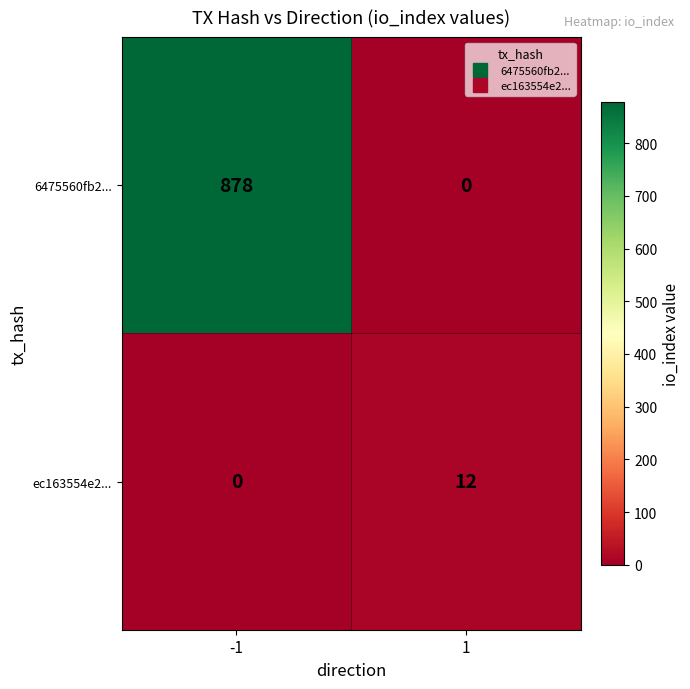

What is the approximate value of 6475560fb2... at -1, to the nearest 50?

900